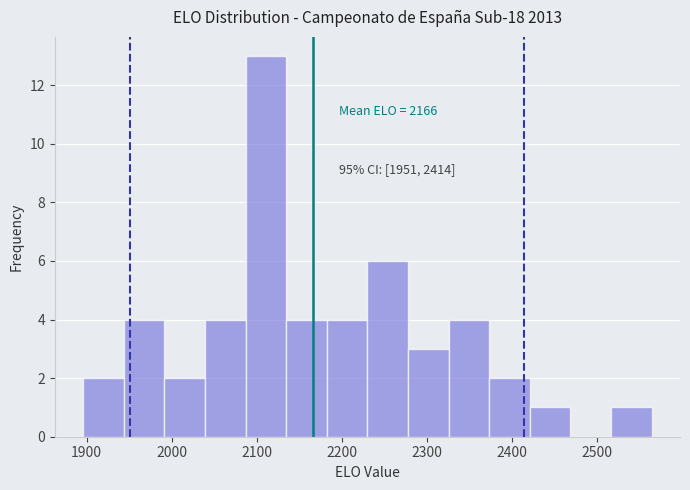

Over which range of the x-axis is the bar tallest?

2090 to 2130